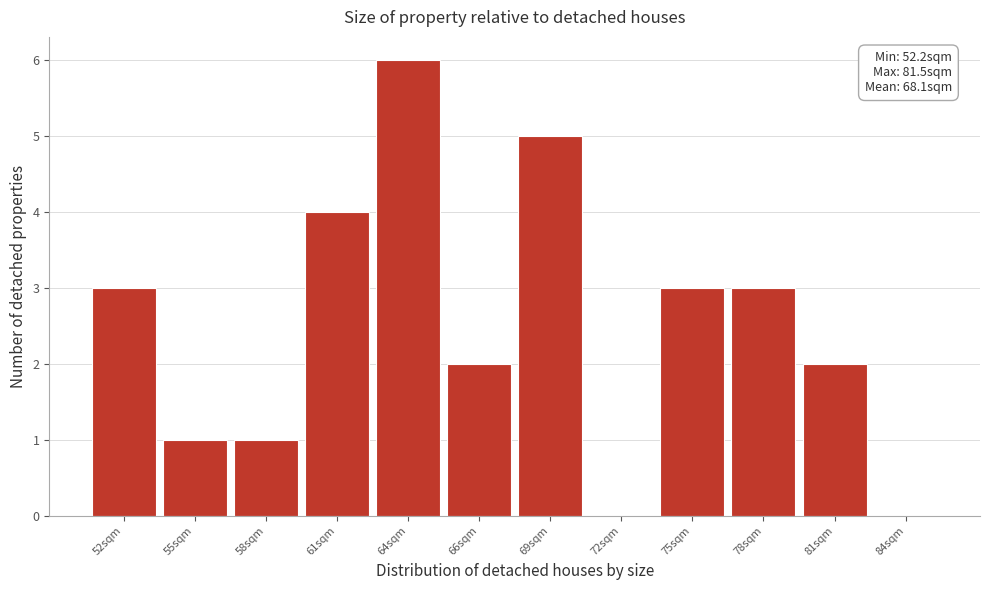

Reading left to right, what are all the values shown in this chart?

52sqm=3	55sqm=1	58sqm=1	61sqm=4	64sqm=6	66sqm=2	69sqm=5	72sqm=0	75sqm=3	78sqm=3	81sqm=2	84sqm=0